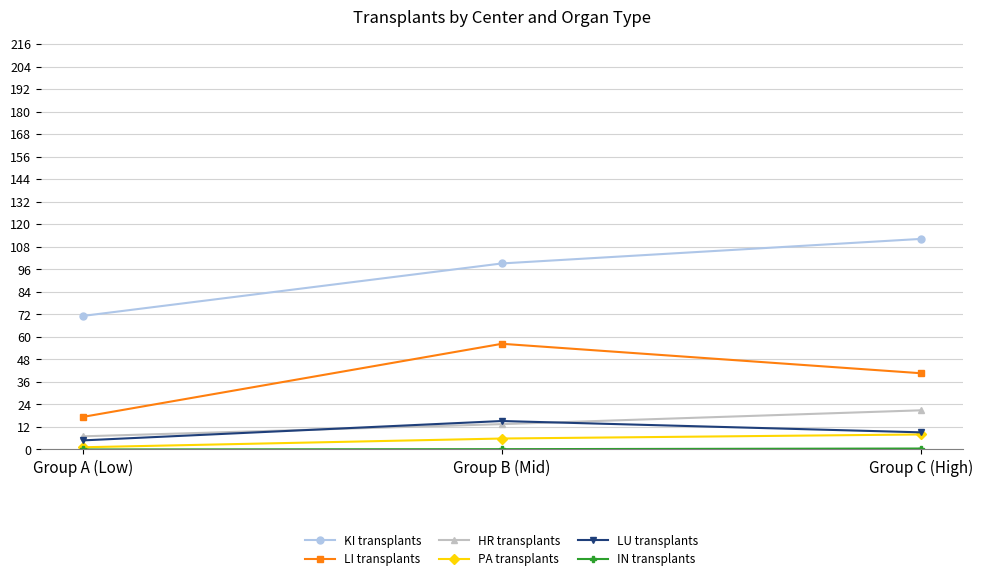

Read the LU transplants value at Group B (Mid).

15.2